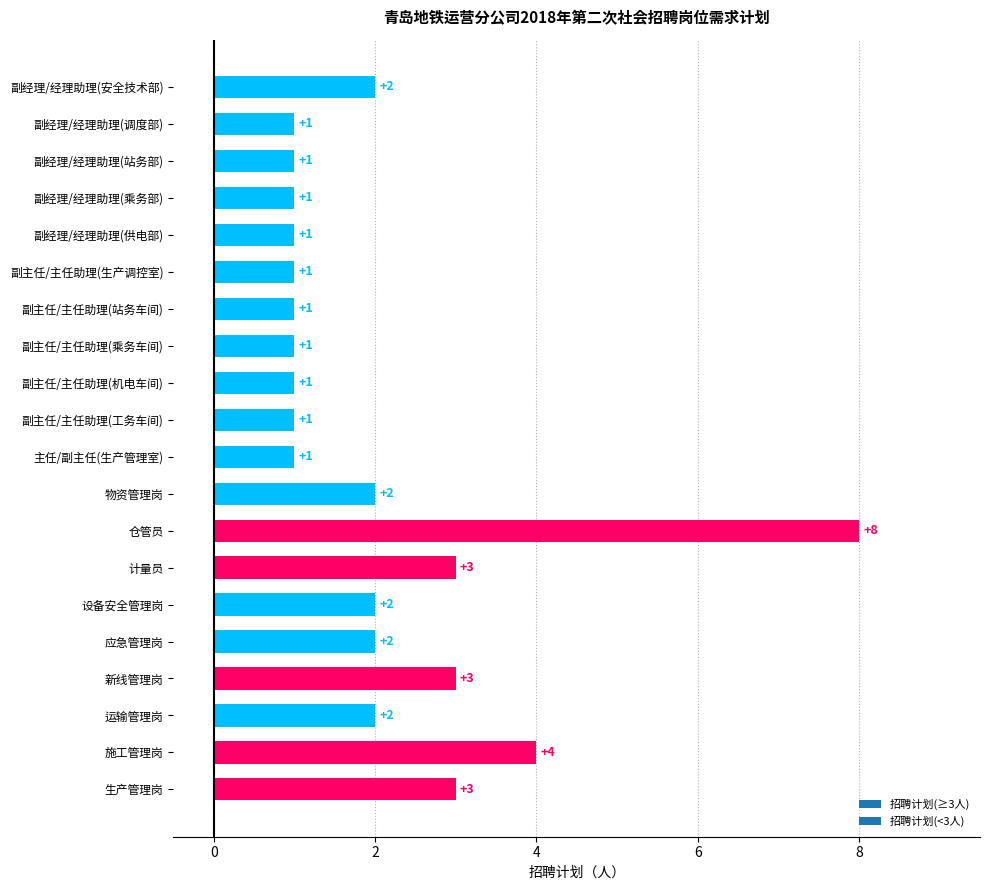

What is the approximate value at 生产管理岗?

3